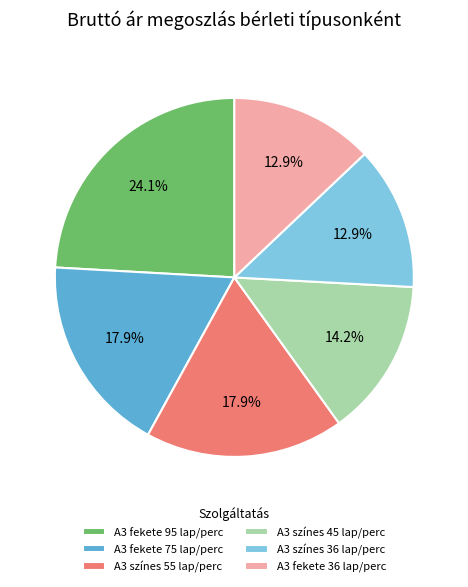

To the nearest percent, what is the average slice percentage?

17%